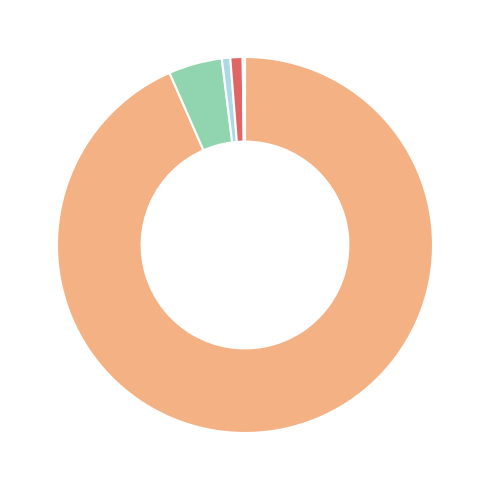

Is there a majority slice in this chart?

Yes